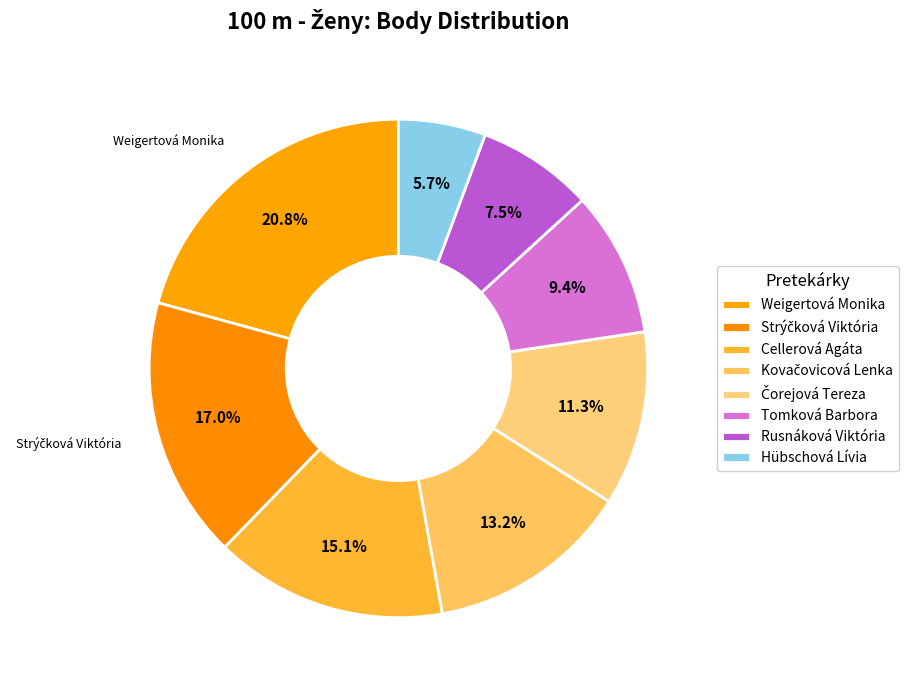

How many slices are in this pie chart?

8